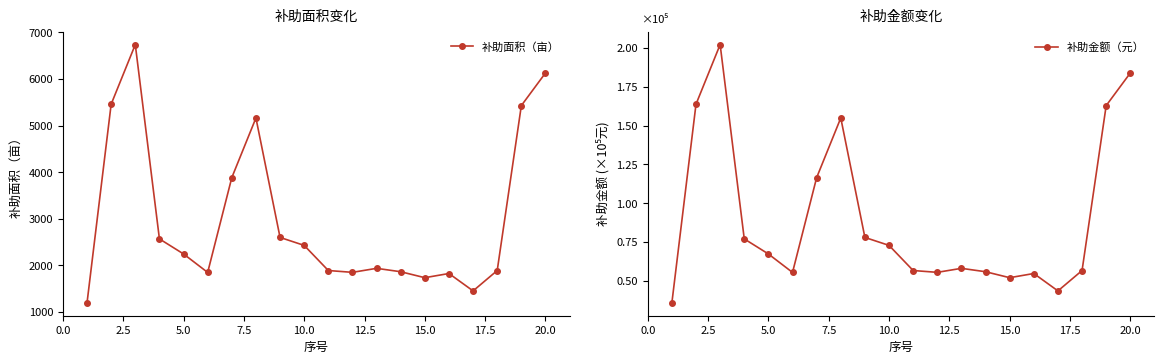

True or false: 补助金额（元） and 补助面积（亩） cross at least once.

False